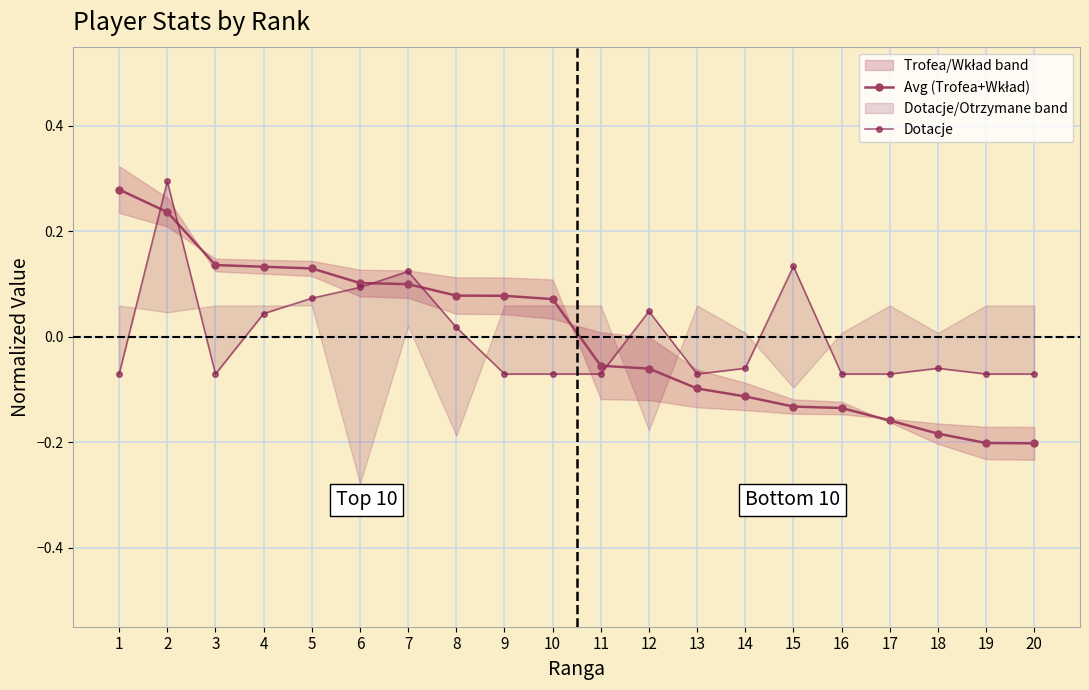

Rank the series by their maximum value, from lowest to highest.

Avg (Trofea+Wkład), Dotacje